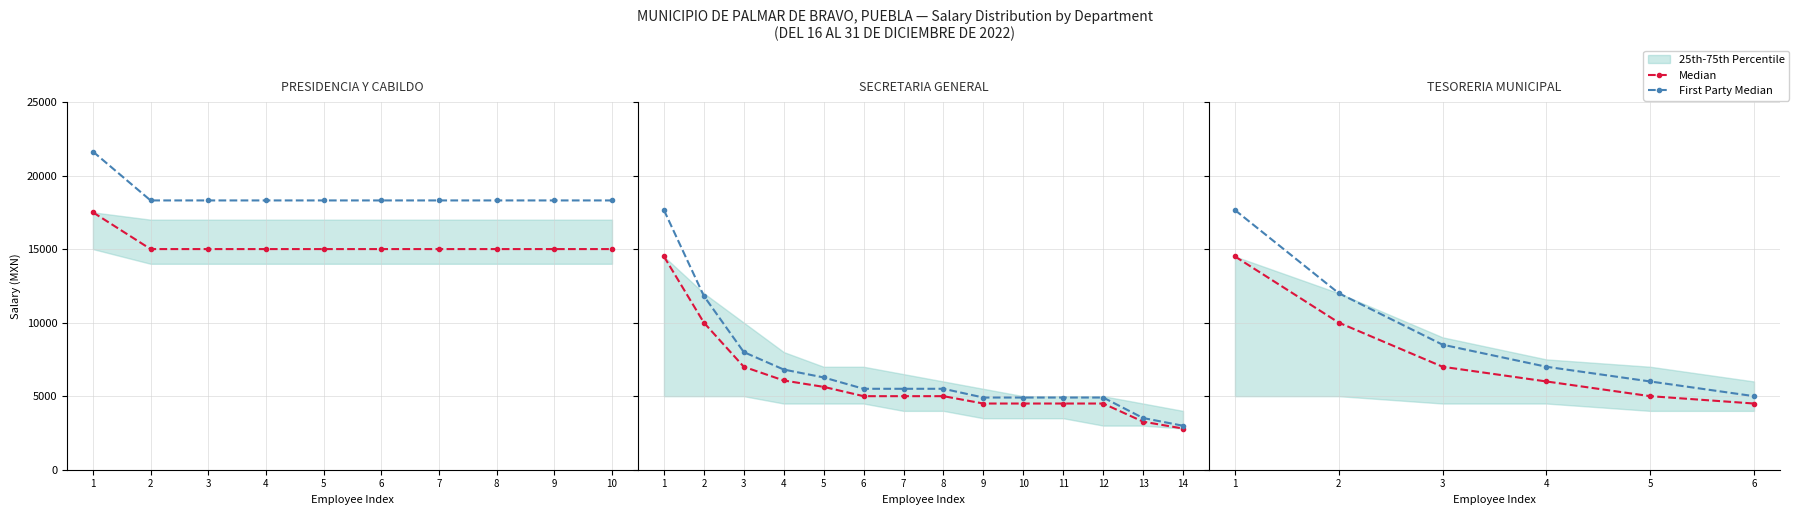

Where does the First Party Median series first go above 8500?

1